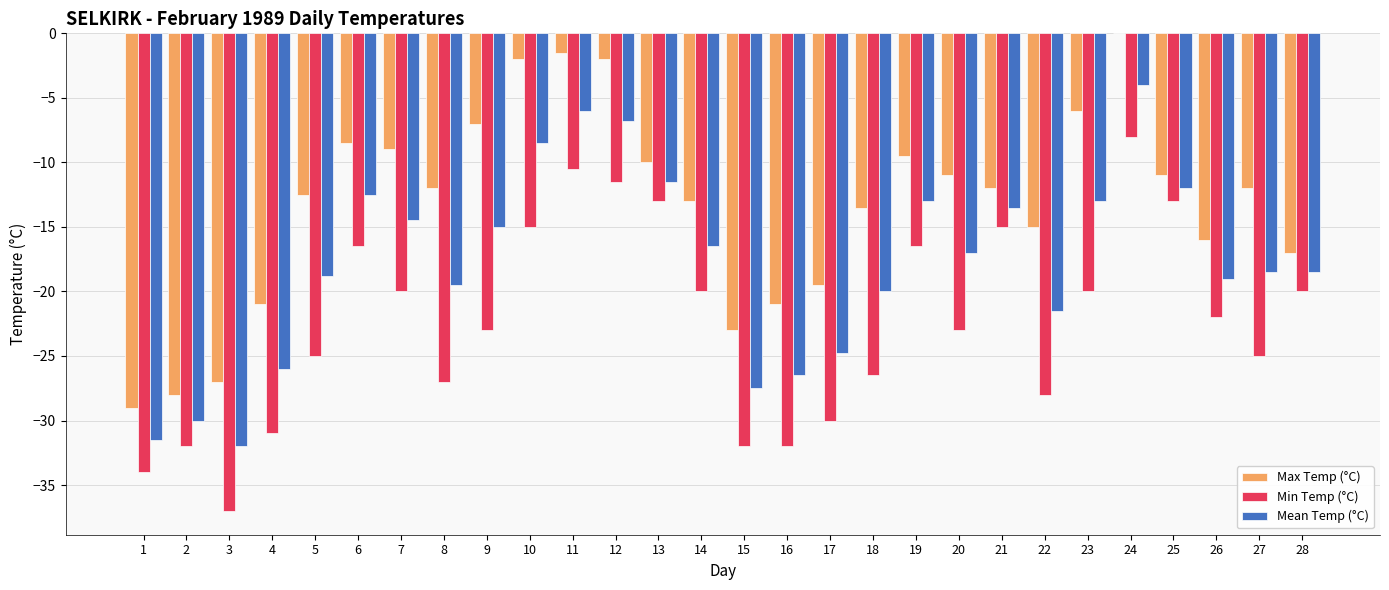

Reading left to right, extract all data points from this chart.

Max Temp (°C): -29.0	-28.0	-27.0	-21.0	-12.5	-8.5	-9.0	-12.0	-7.0	-2.0	-1.5	-2.0	-10.0	-13.0	-23.0	-21.0	-19.5	-13.5	-9.5	-11.0	-12.0	-15.0	-6.0	0.0	-11.0	-16.0	-12.0	-17.0
Min Temp (°C): -34.0	-32.0	-37.0	-31.0	-25.0	-16.5	-20.0	-27.0	-23.0	-15.0	-10.5	-11.5	-13.0	-20.0	-32.0	-32.0	-30.0	-26.5	-16.5	-23.0	-15.0	-28.0	-20.0	-8.0	-13.0	-22.0	-25.0	-20.0
Mean Temp (°C): -31.5	-30.0	-32.0	-26.0	-18.8	-12.5	-14.5	-19.5	-15.0	-8.5	-6.0	-6.8	-11.5	-16.5	-27.5	-26.5	-24.8	-20.0	-13.0	-17.0	-13.5	-21.5	-13.0	-4.0	-12.0	-19.0	-18.5	-18.5